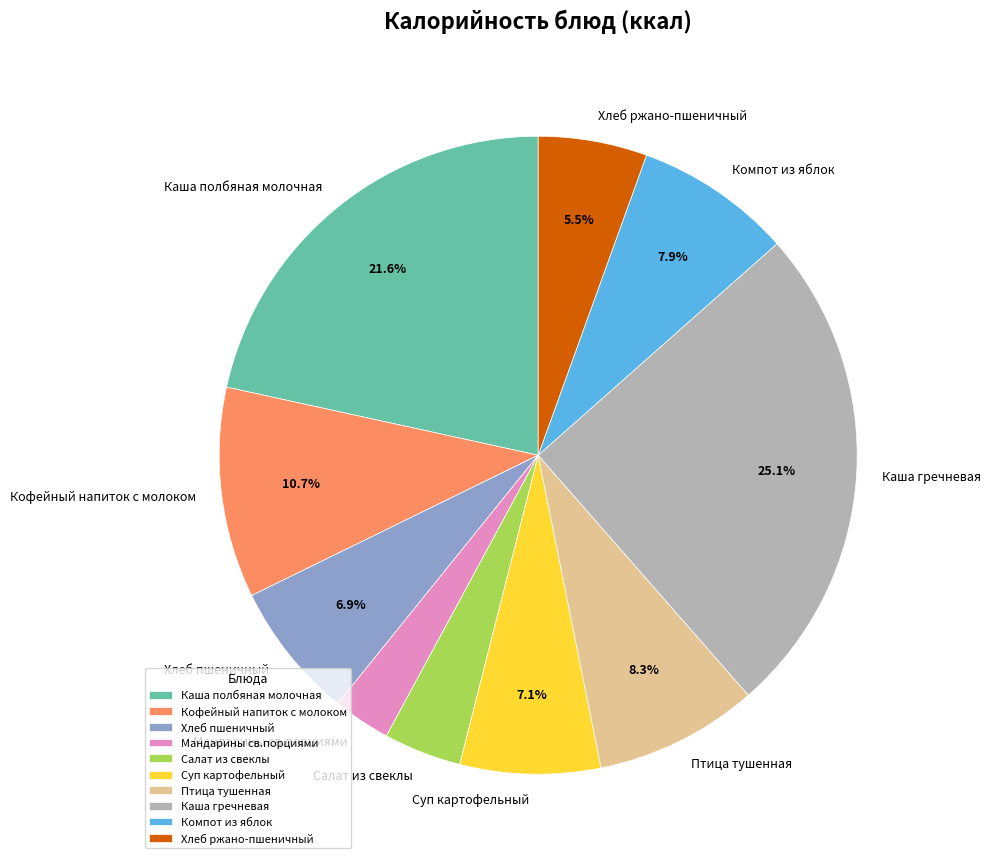

Is Каша гречневая the majority of the pie?

No